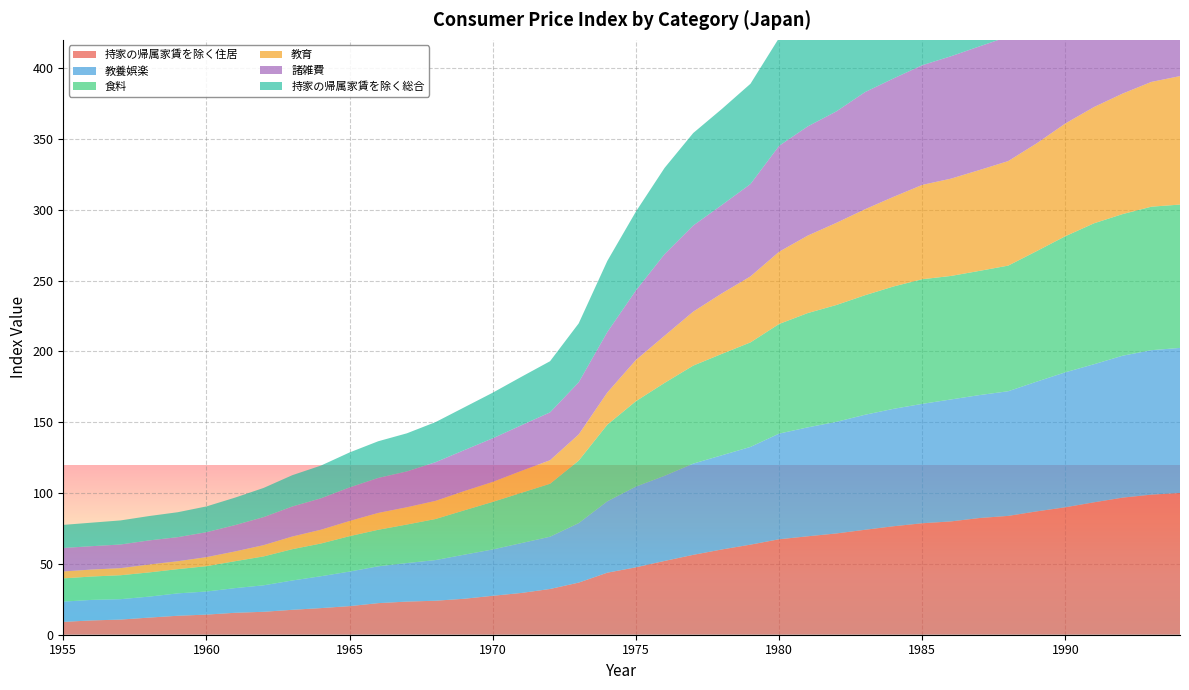

Reading left to right, transcribe all the data shown in this chart.

持家の帰属家賃を除く住居: 1955=9.1	1956=10.1	1957=10.7	1958=12.1	1959=13.4	1960=14.2	1961=15.5	1962=16.2	1963=17.6	1964=18.8	1965=20.2	1966=22.3	1967=23.4	1968=24.0	1969=25.4	1970=27.5	1971=29.5	1972=32.3	1973=36.8	1974=43.8	1975=47.6	1976=52.1	1977=56.4	1978=60.2	1979=63.6	1980=67.4	1981=69.5	1982=71.5	1983=74.1	1984=76.6	1985=78.7	1986=80.0	1987=82.4	1988=83.9	1989=87.1	1990=90.0	1991=93.5	1992=96.8	1993=98.9	1994=100.1
教養娯楽: 1955=14.3	1956=14.5	1957=14.4	1958=14.8	1959=15.8	1960=16.3	1961=17.4	1962=18.7	1963=20.7	1964=22.5	1965=24.4	1966=26.0	1967=27.2	1968=28.7	1969=31.1	1970=32.7	1971=35.2	1972=36.9	1973=42.0	1974=50.4	1975=57.0	1976=60.1	1977=64.4	1978=66.5	1979=69.0	1980=74.6	1981=76.9	1982=78.8	1983=81.2	1984=82.9	1985=84.3	1986=86.1	1987=86.8	1988=88.0	1989=91.6	1990=95.3	1991=97.5	1992=100.2	1993=102.0	1994=102.4
食料: 1955=16.4	1956=16.5	1957=16.9	1958=17.1	1959=17.1	1960=17.9	1961=19.0	1962=20.4	1963=22.1	1964=23.1	1965=25.0	1966=25.8	1967=27.2	1968=29.0	1969=31.3	1970=33.6	1971=35.5	1972=37.4	1973=44.1	1974=54.1	1975=60.3	1976=65.6	1977=69.2	1978=71.6	1979=73.8	1980=77.4	1981=80.7	1982=82.5	1983=84.4	1984=86.4	1985=88.0	1986=87.2	1987=87.7	1988=88.7	1989=92.2	1990=96.1	1991=99.5	1992=100.0	1993=101.3	1994=101.2
教育: 1955=4.9	1956=4.9	1957=5.0	1958=5.6	1959=5.6	1960=6.4	1961=6.9	1962=8.0	1963=8.9	1964=9.7	1965=10.7	1966=11.9	1967=12.2	1968=12.8	1969=13.6	1970=14.1	1971=15.5	1972=16.6	1973=18.5	1974=22.7	1975=29.1	1976=33.3	1977=38.1	1978=42.7	1979=46.6	1980=51.0	1981=54.7	1982=58.0	1983=60.7	1984=63.3	1985=66.6	1986=68.7	1987=71.2	1988=73.8	1989=76.1	1990=79.6	1991=82.1	1992=85.1	1993=88.1	1994=90.7
諸雑費: 1955=16.6	1956=16.5	1957=16.7	1958=17.0	1959=17.0	1960=17.6	1961=18.6	1962=19.8	1963=21.2	1964=22.2	1965=23.7	1966=24.7	1967=25.3	1968=27.3	1969=28.9	1970=30.8	1971=32.2	1972=33.8	1973=36.8	1974=42.7	1975=49.1	1976=57.6	1977=60.8	1978=62.4	1979=65.2	1980=74.8	1981=77.1	1982=78.7	1983=82.7	1984=83.6	1985=84.5	1986=86.4	1987=87.3	1988=87.9	1989=89.6	1990=91.1	1991=92.5	1992=94.0	1993=95.4	1994=96.3
持家の帰属家賃を除く総合: 1955=16.3	1956=16.6	1957=17.0	1958=17.2	1959=17.6	1960=18.2	1961=19.4	1962=20.6	1963=22.1	1964=23.1	1965=24.7	1966=25.9	1967=26.9	1968=28.3	1969=30.2	1970=32.2	1971=34.2	1972=36.1	1973=41.6	1974=50.2	1975=55.7	1976=60.9	1977=65.3	1978=67.8	1979=70.8	1980=76.2	1981=79.3	1982=81.6	1983=83.3	1984=85.4	1985=87.3	1986=87.3	1987=87.8	1988=88.7	1989=91.5	1990=94.4	1991=97.2	1992=98.6	1993=99.4	1994=99.6